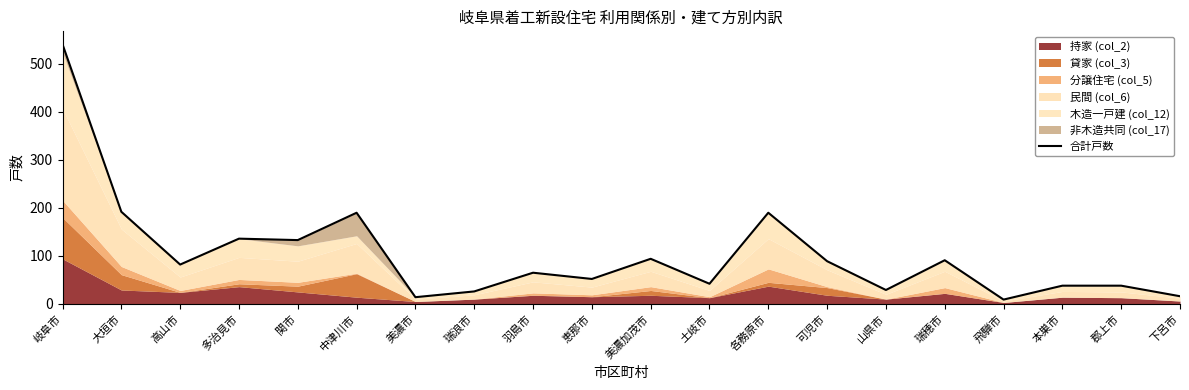

What is the sum of all values?

2067